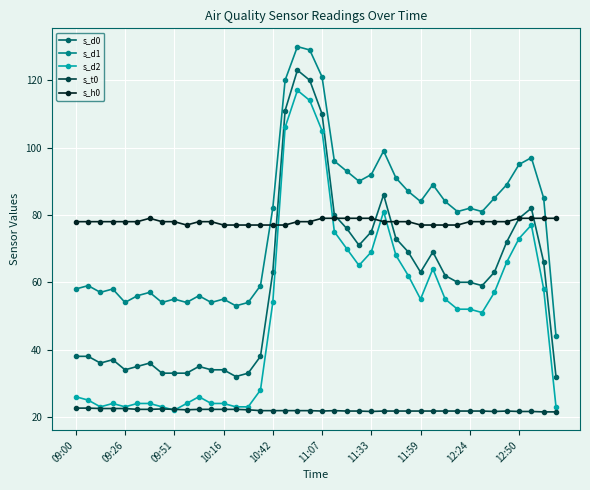

True or false: s_d2 and s_d0 intersect in this chart.

False